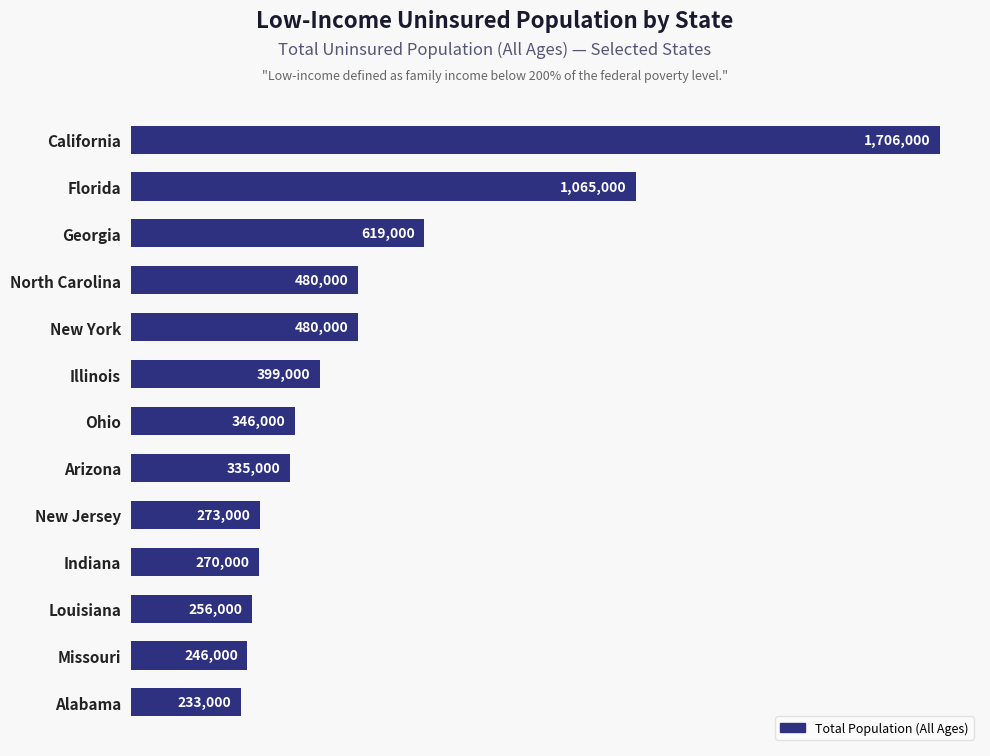

Approximately how many times larger is the value at Alabama compared to Arizona?

0.7